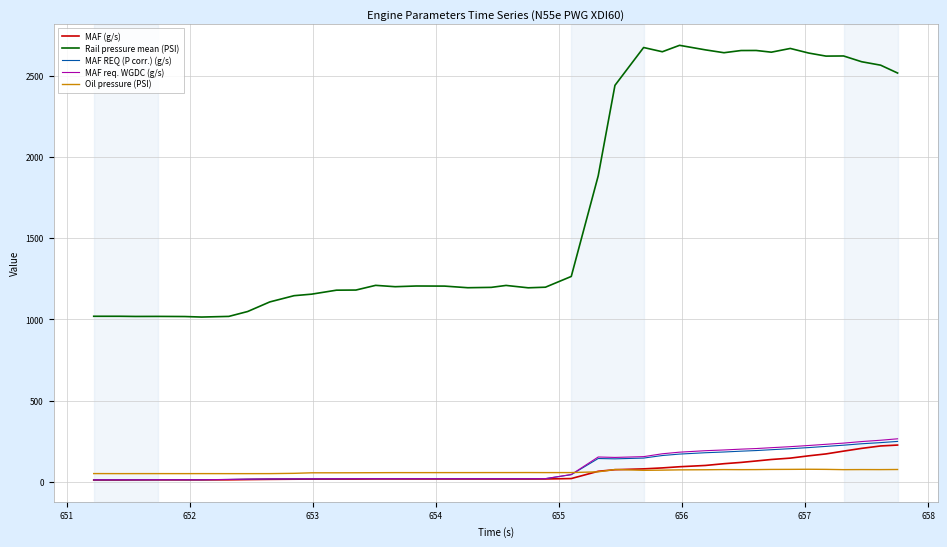

Which series has the largest total across all categories?

Rail pressure mean (PSI)